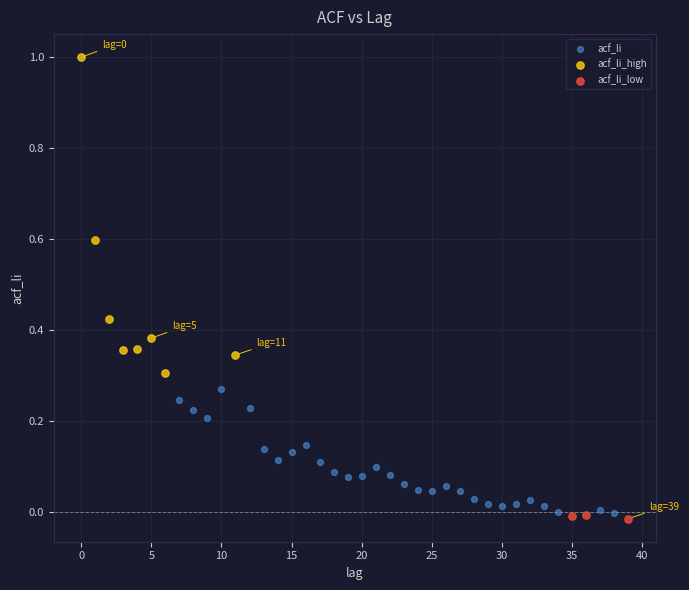

Which series contains the highest Y value?

acf_li_high